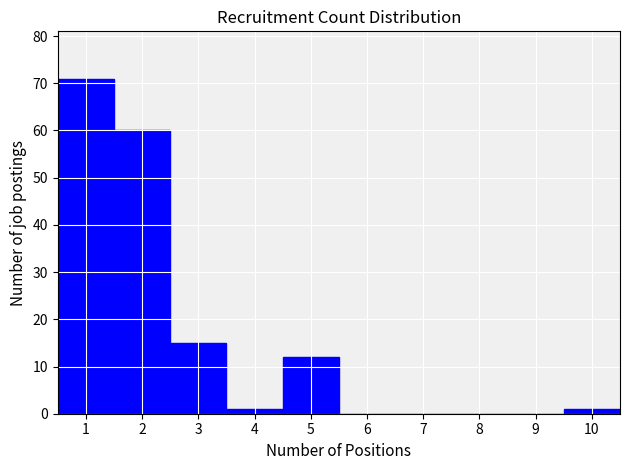

What is the height of the bar covering 4.5 to 5.5 on the x-axis? The values are not printed on the chart, so give them approximately, as read against the axis.

12